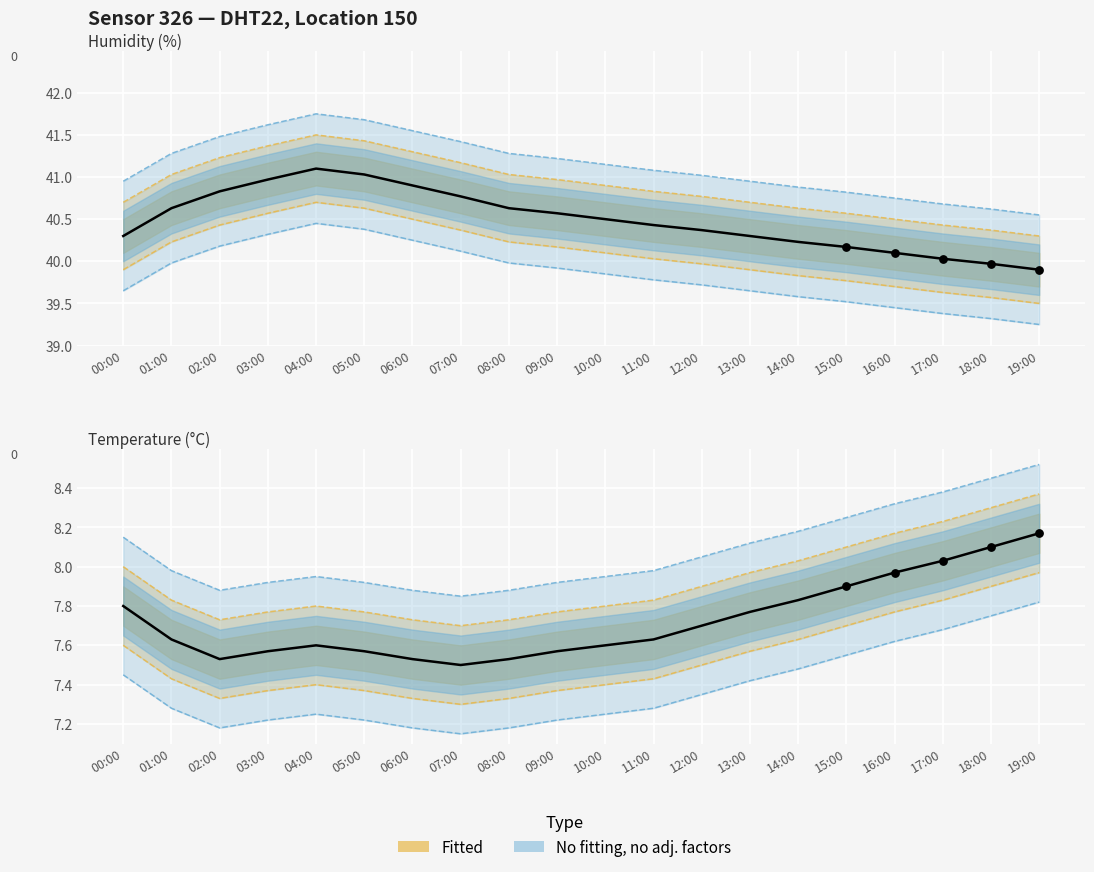

At how many categories does at least one series exceed 34?

20